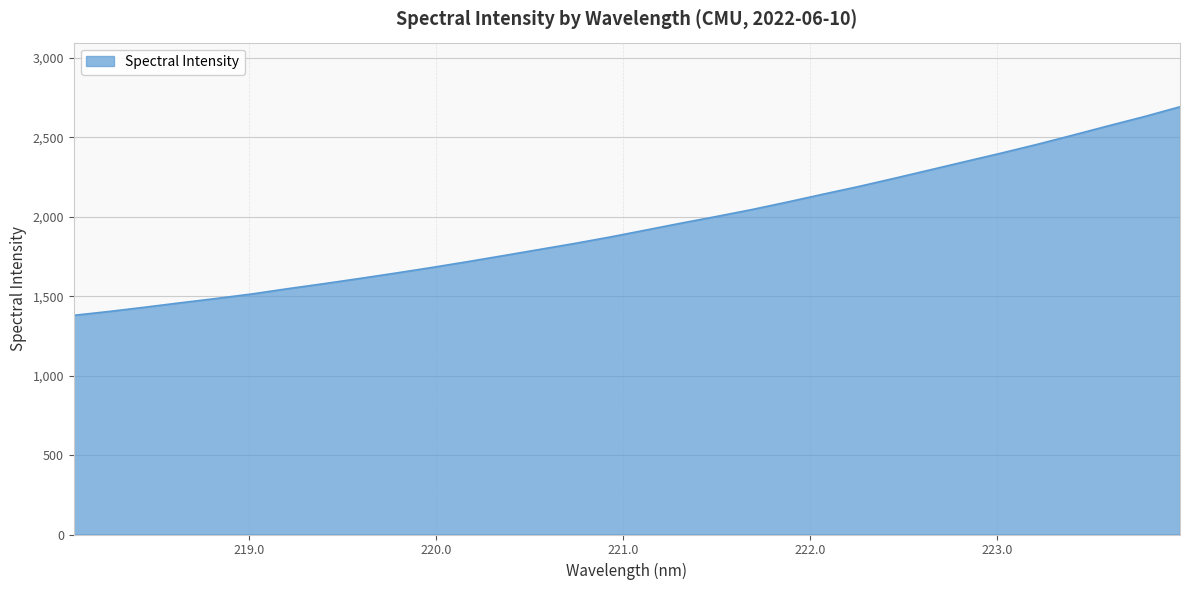

What is the minimum value shown in the chart?

1379.7